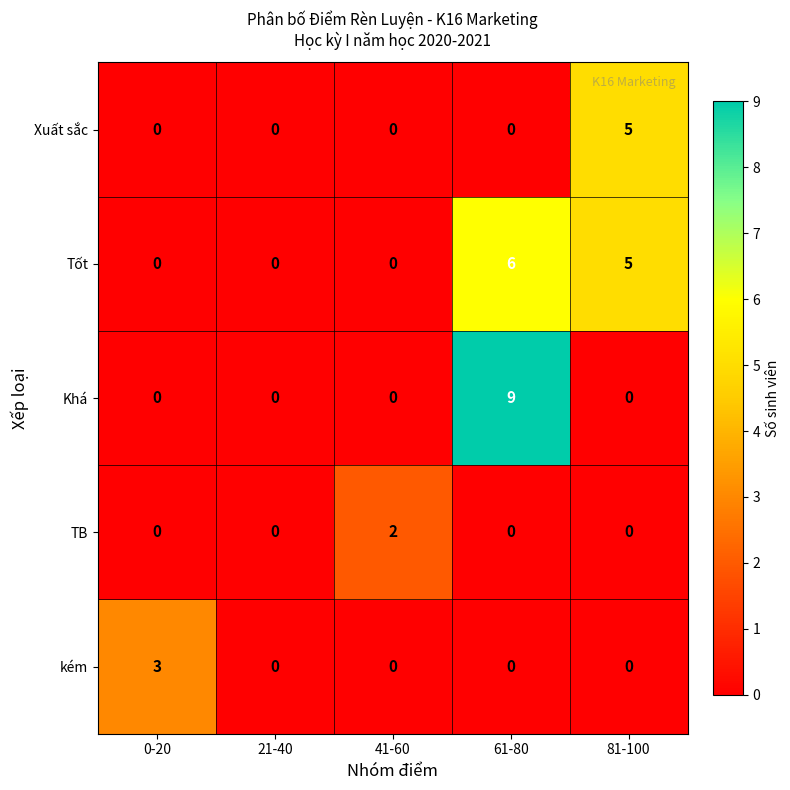

What is the sum of all kém values?

3